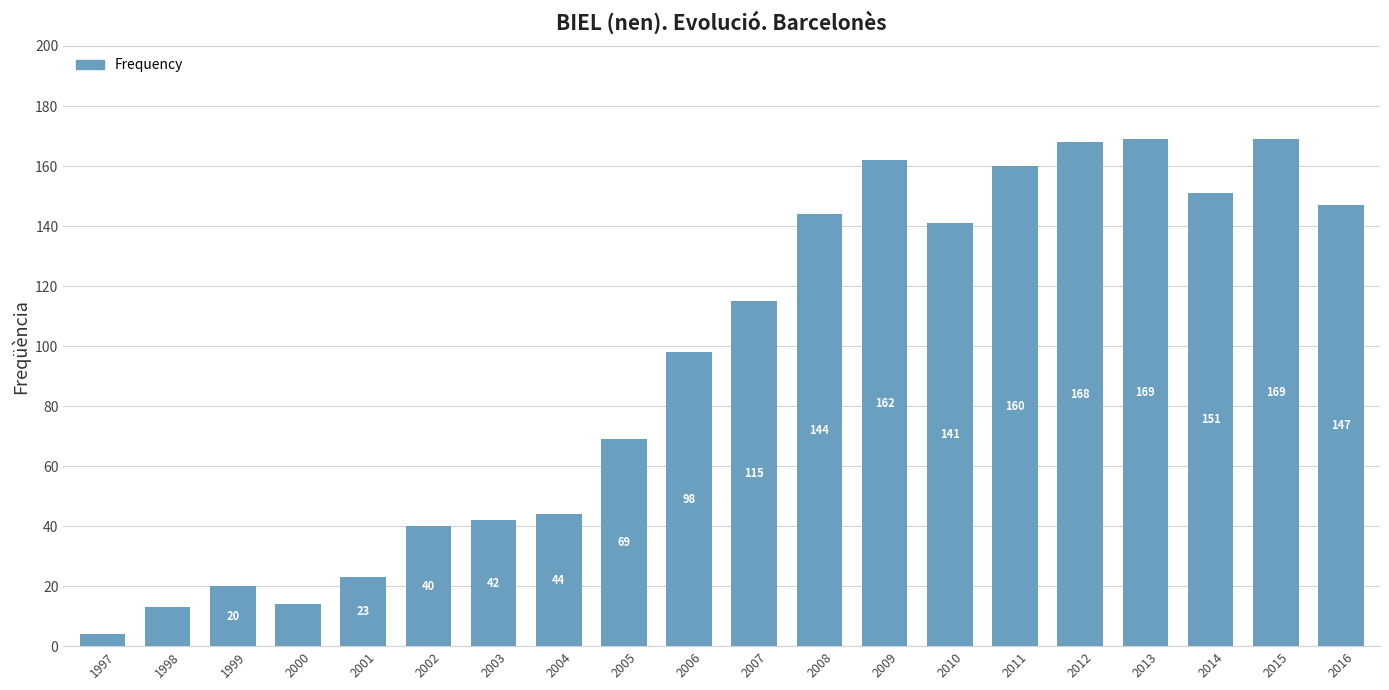

Read the value at 2014, to the nearest 5.

150